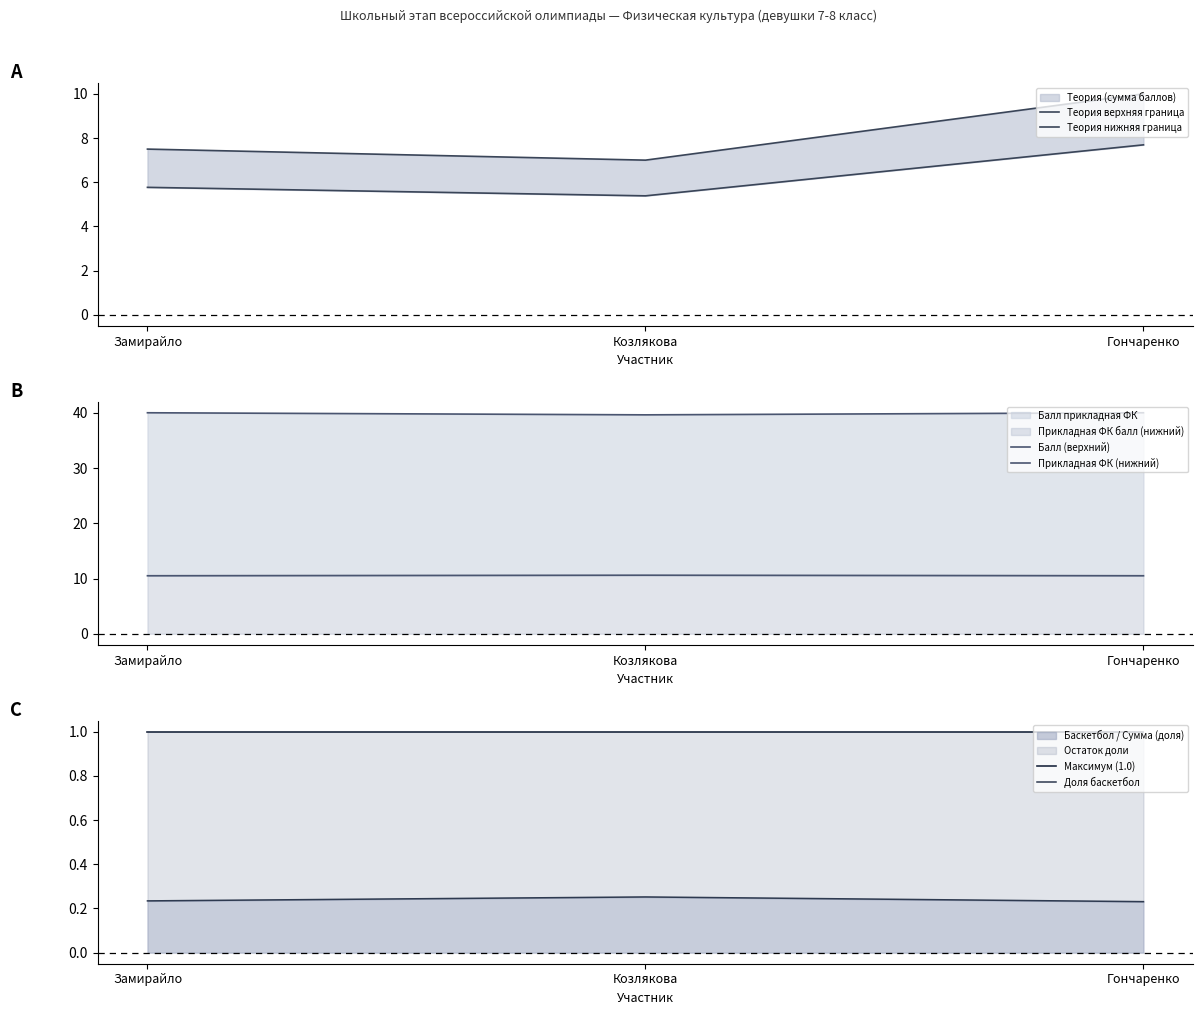

At how many categories does at least one series exceed 18?

3